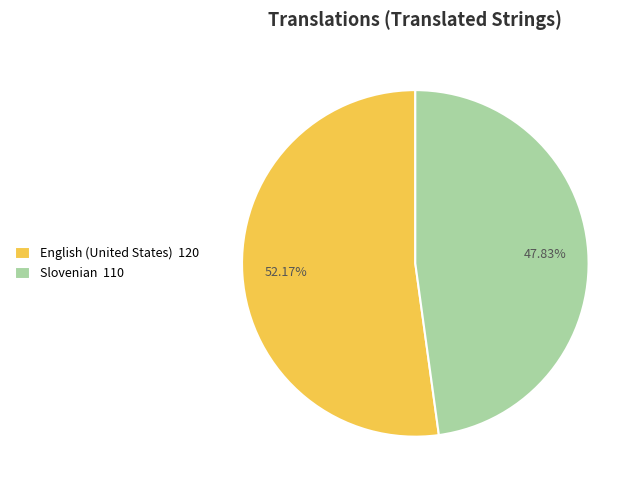

To the nearest percent, what percentage of the pie is English (United States)?

52%